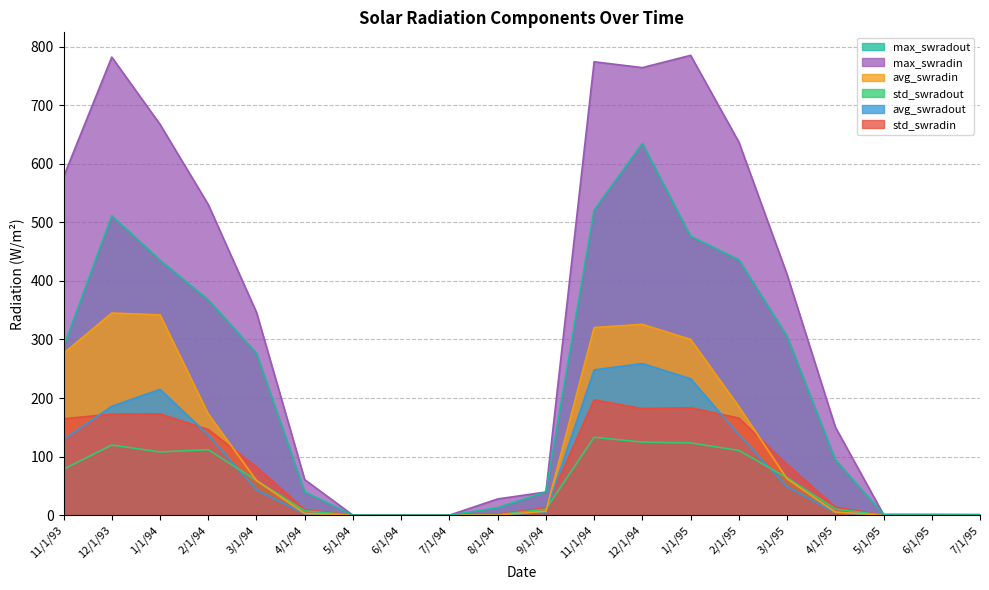

At which category is the sum across all series the highest?

12/1/94